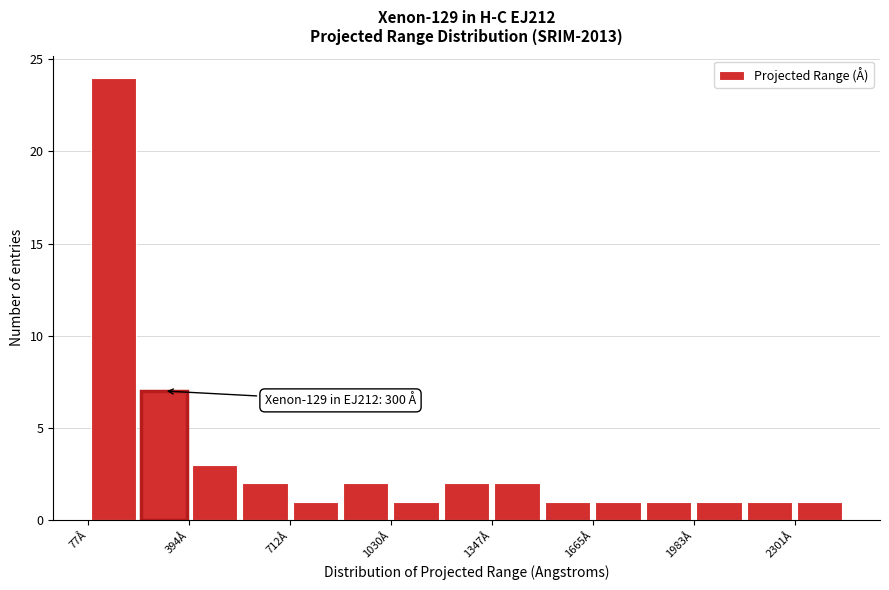

Around what value on the x-axis is the tallest bar? Give the approximate position of its centre, as read against the axis.

150